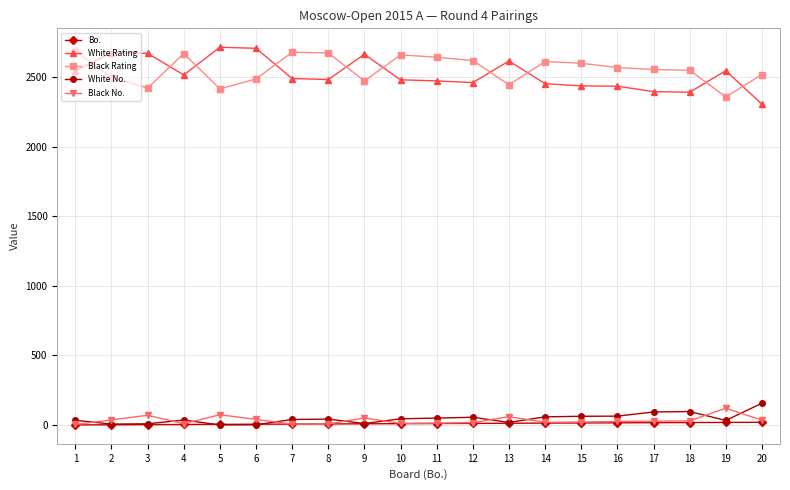

Does the chart have visible grid lines?

Yes